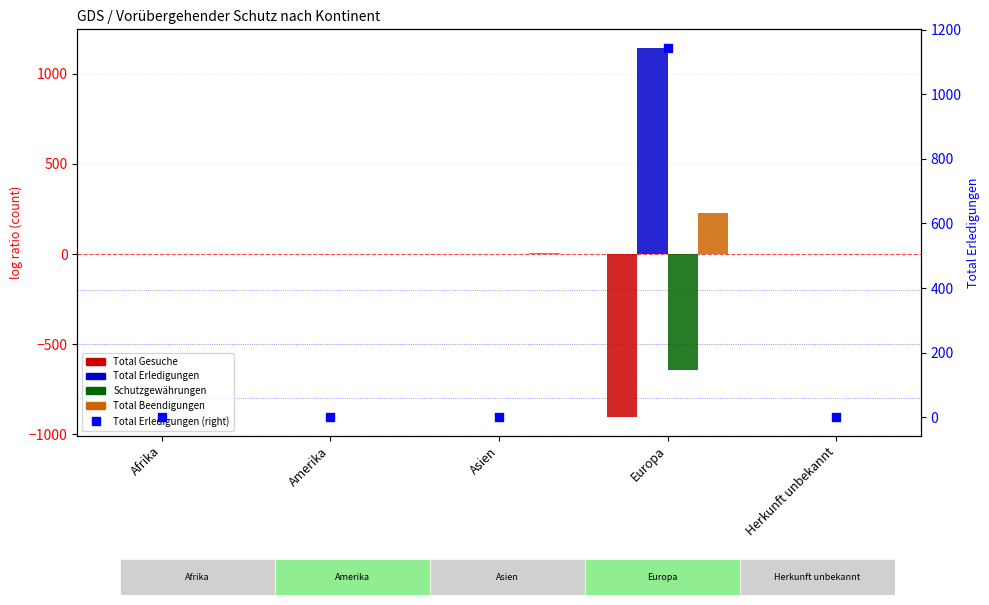

Which series contains the lowest Y value?

Total Gesuche